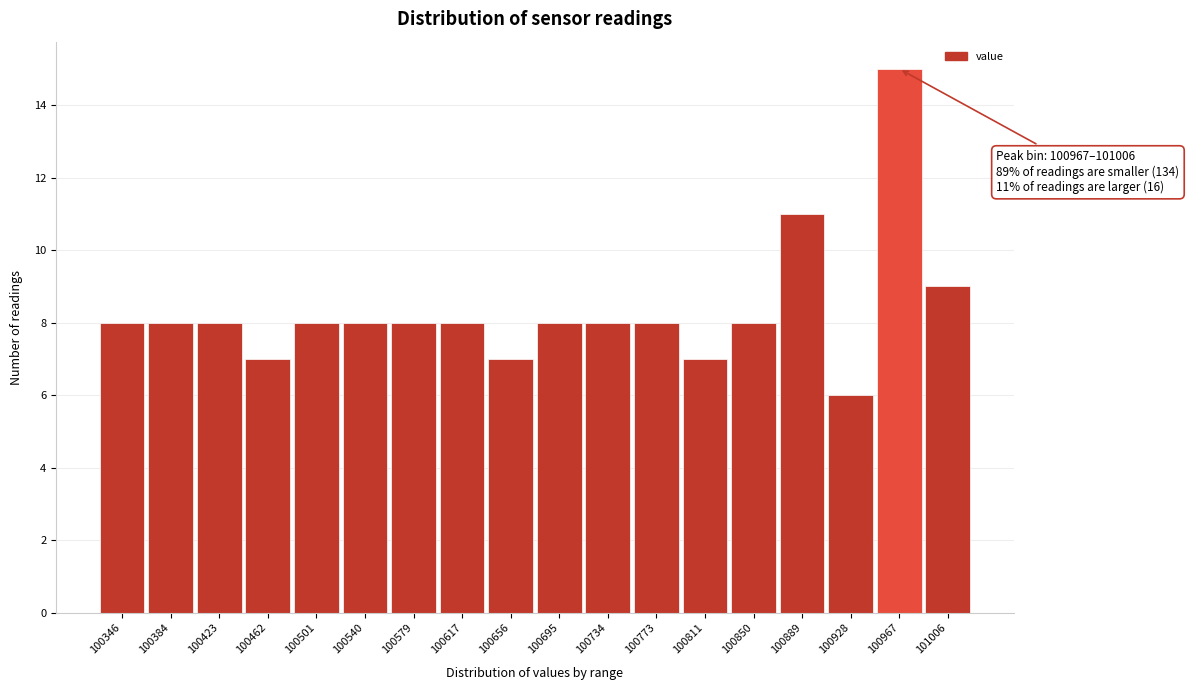

Reading left to right, transcribe all the data shown in this chart.

8	8	8	7	8	8	8	8	7	8	8	8	7	8	11	6	15	9